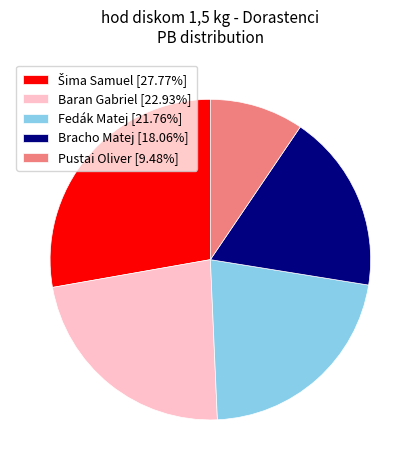

Does Bracho Matej account for over 50% of the chart?

No